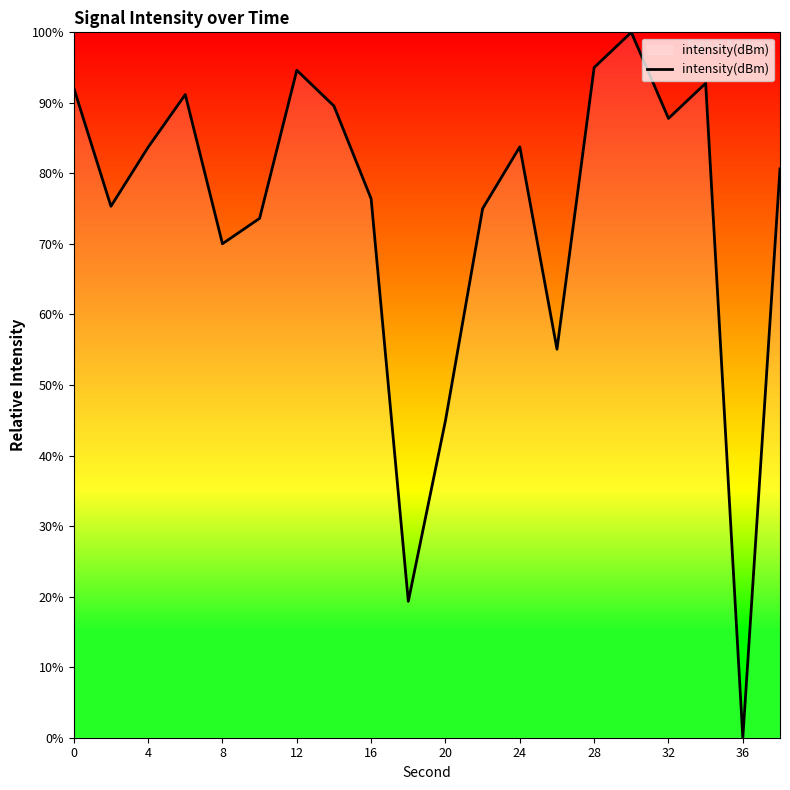

Is this an area chart (filled region under the line)?

No